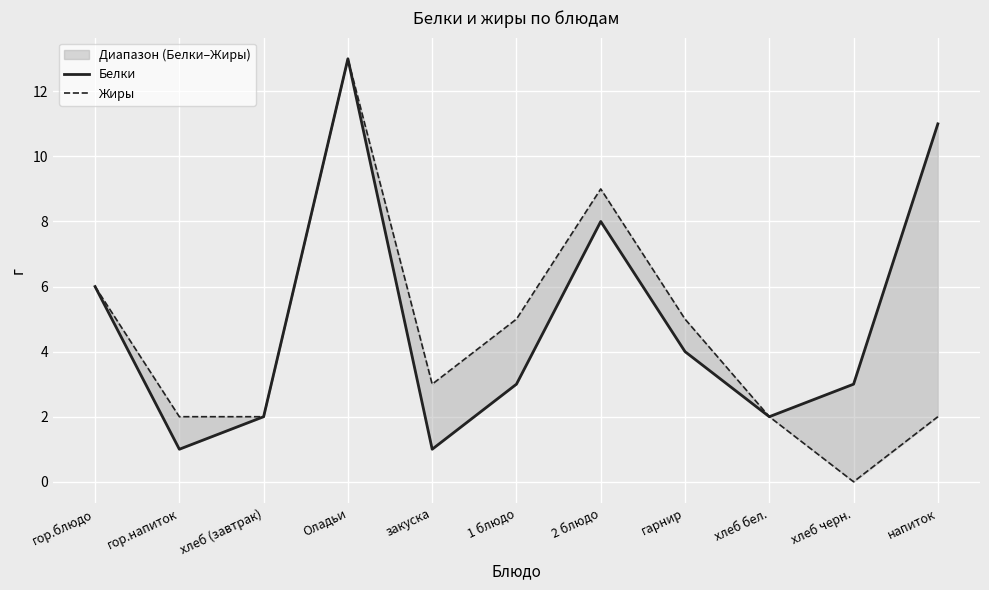

How many interior local peaks does the Жиры series have?

2